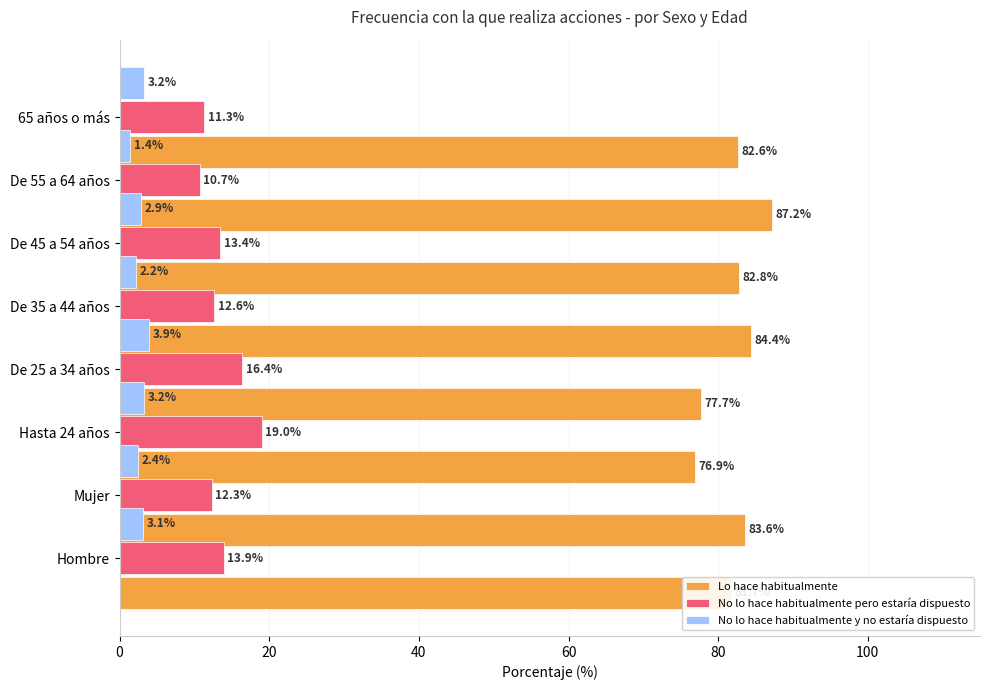

Reading right to left, what are all the values shown in this chart?

Lo hace habitualmente: 82.6	87.2	82.8	84.4	77.7	76.9	83.6	81.7
No lo hace habitualmente pero estaría dispuesto: 11.3	10.7	13.4	12.6	16.4	19.0	12.3	13.9
No lo hace habitualmente y no estaría dispuesto: 3.2	1.4	2.9	2.2	3.9	3.2	2.4	3.1